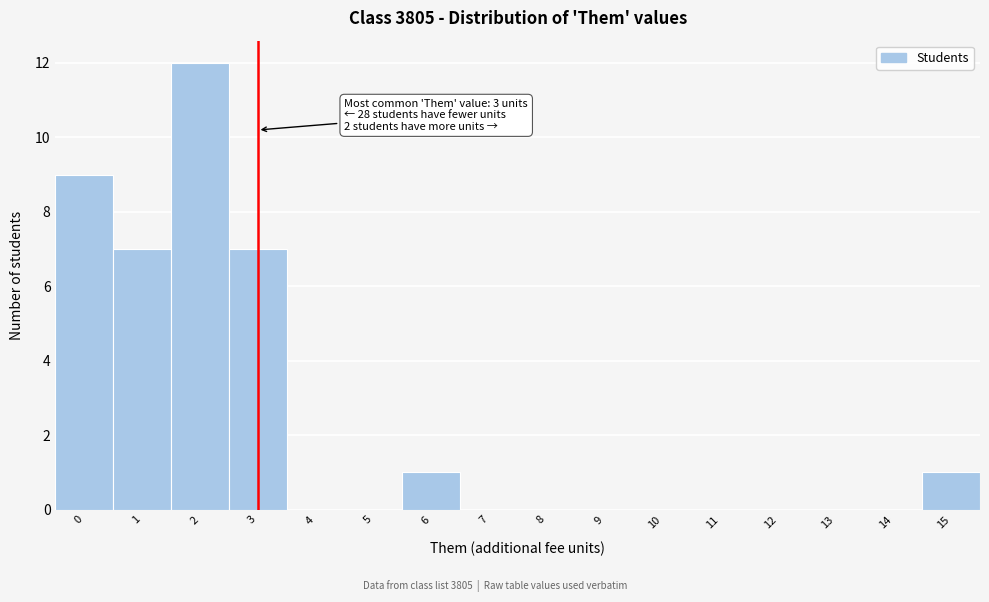

Which range on the x-axis has the tallest bar?

1.5 to 2.5